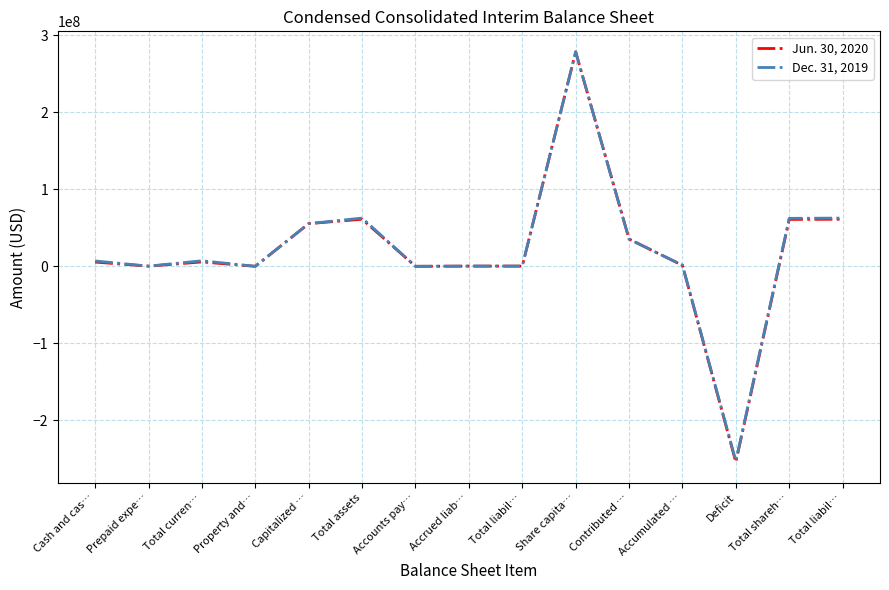

Reading left to right, what are all the values shown in this chart?

Jun. 30, 2020: Cash and cas…=5490127	Prepaid expe…=201601	Total curren…=5691728	Property and…=14550	Capitalized …=55375124	Total assets=61081402	Accounts pay…=8511	Accrued liab…=237724	Total liabil…=246235	Share capita…=278213801	Contributed …=35417526	Accumulated …=1251329	Deficit=-254047489	Total shareh…=60835167	Total liabil…=61081402
Dec. 31, 2019: Cash and cas…=6937621	Prepaid expe…=238554	Total curren…=7176175	Property and…=15434	Capitalized …=55375124	Total assets=62566733	Accounts pay…=18433	Accrued liab…=317324	Total liabil…=335757	Share capita…=278213801	Contributed …=35069274	Accumulated …=1574011	Deficit=-252626110	Total shareh…=62230976	Total liabil…=62566733